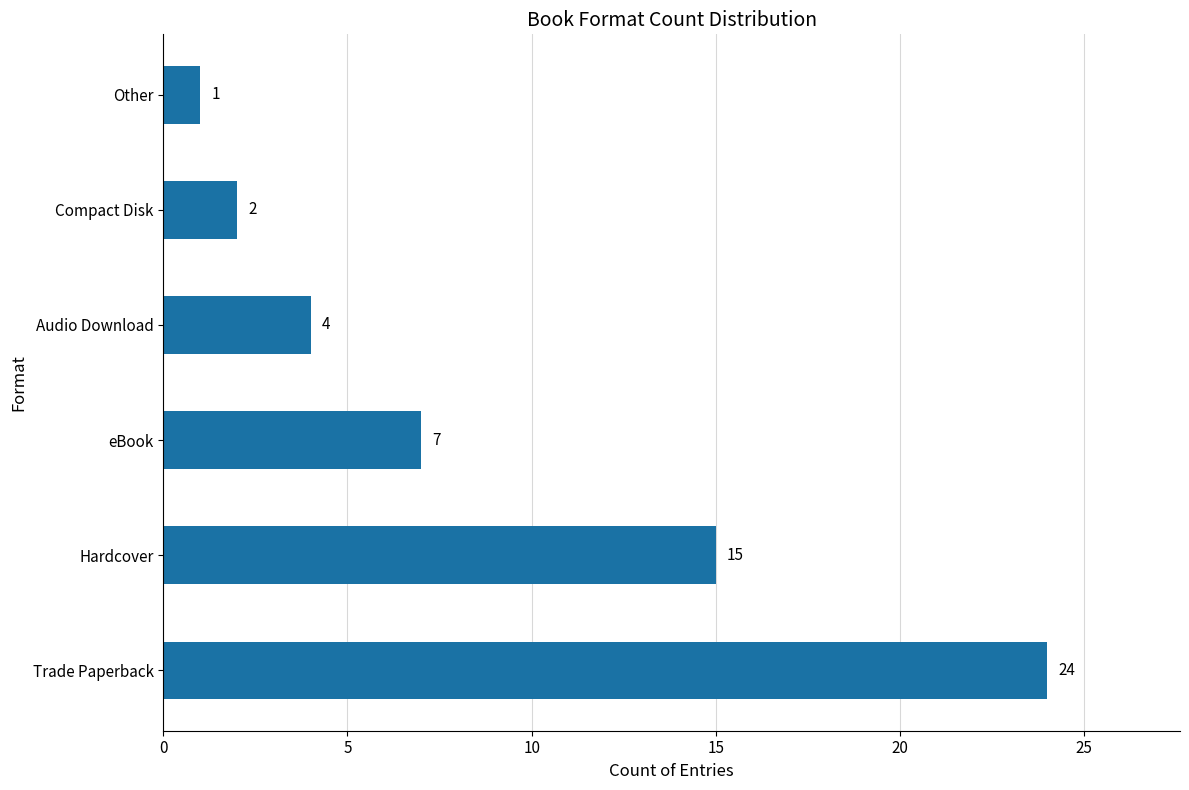

List the labels in order of value, largest first.

Trade Paperback, Hardcover, eBook, Audio Download, Compact Disk, Other